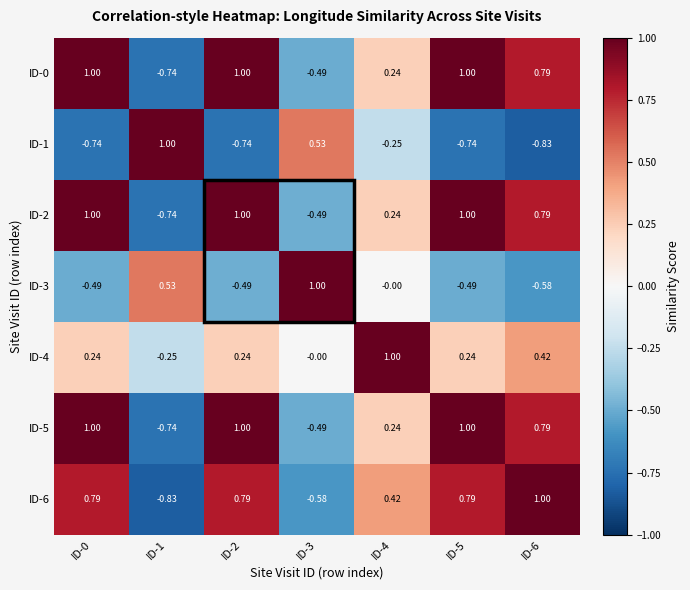

Is the value of ID-5 at ID-1 greater than the value of ID-4 at ID-1?

No